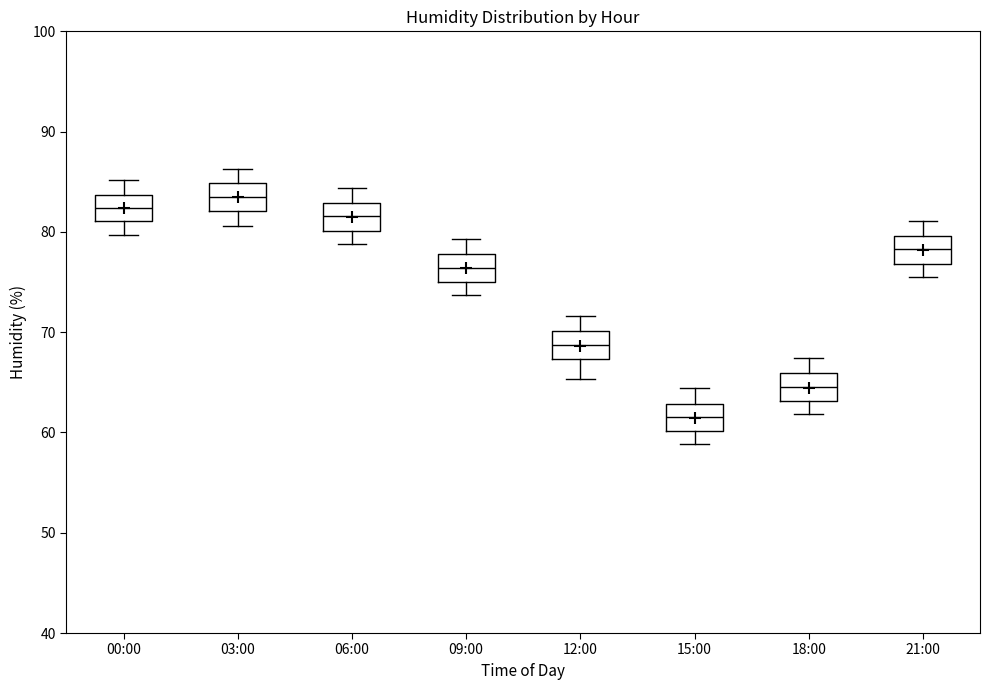

Reading left to right, read every box against the y-axis: the position of its median line, the range the box covers, and the ends of its whiskers. The values are not printed on the chart, so give them approximately, as read against the axis.

00:00: median 82, box 81 to 84, whiskers 80 to 85
03:00: median 84, box 82 to 85, whiskers 81 to 86
06:00: median 82, box 80 to 83, whiskers 79 to 84
09:00: median 76, box 75 to 78, whiskers 74 to 79
12:00: median 69, box 67 to 70, whiskers 65 to 72
15:00: median 62, box 60 to 63, whiskers 59 to 64
18:00: median 65, box 63 to 66, whiskers 62 to 67
21:00: median 78, box 77 to 80, whiskers 76 to 81